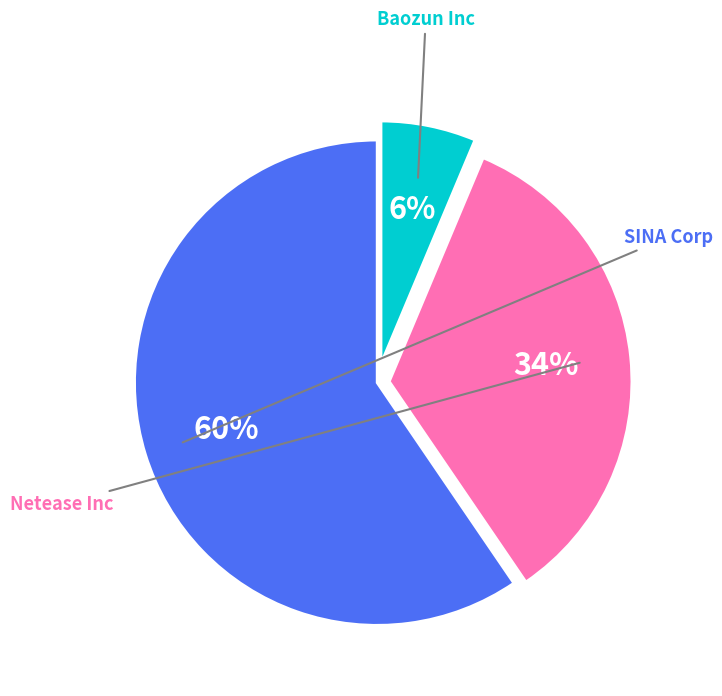

To the nearest percent, what is the average slice percentage?

33%